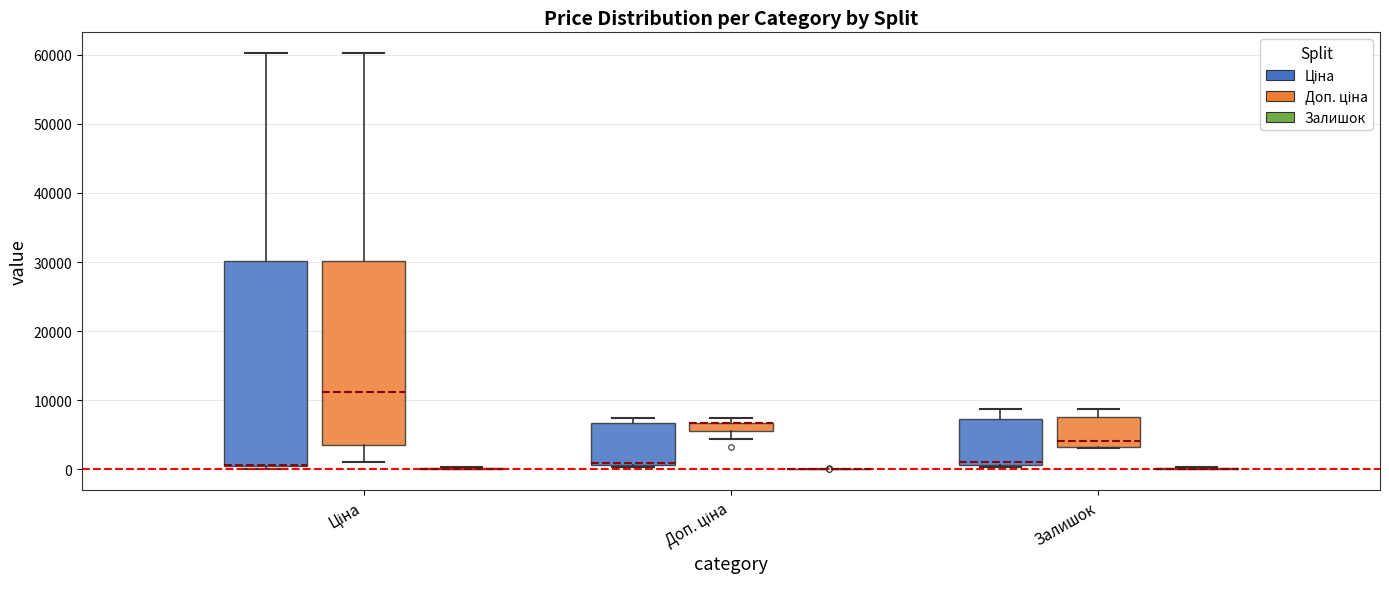

Comparing the boxes themselves (not the whiskers), which one is the tallest?

Ціна (Ціна)